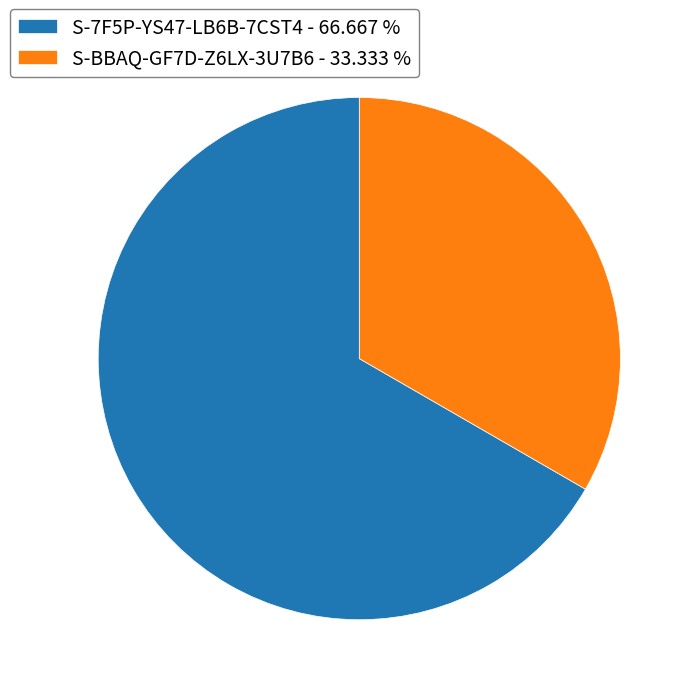

How many slices are in this pie chart?

2